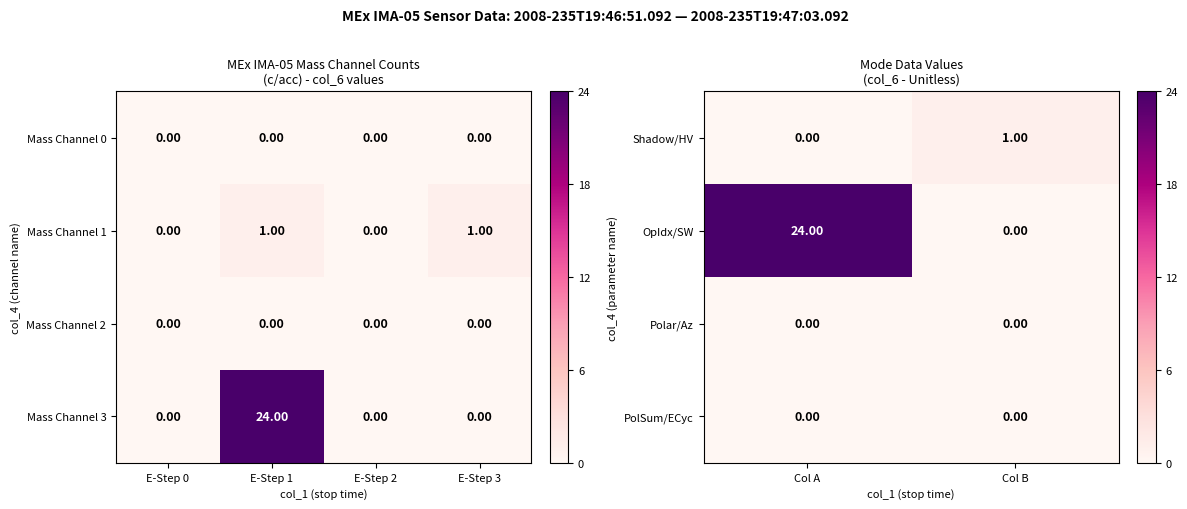

How many data points does each series have?

2